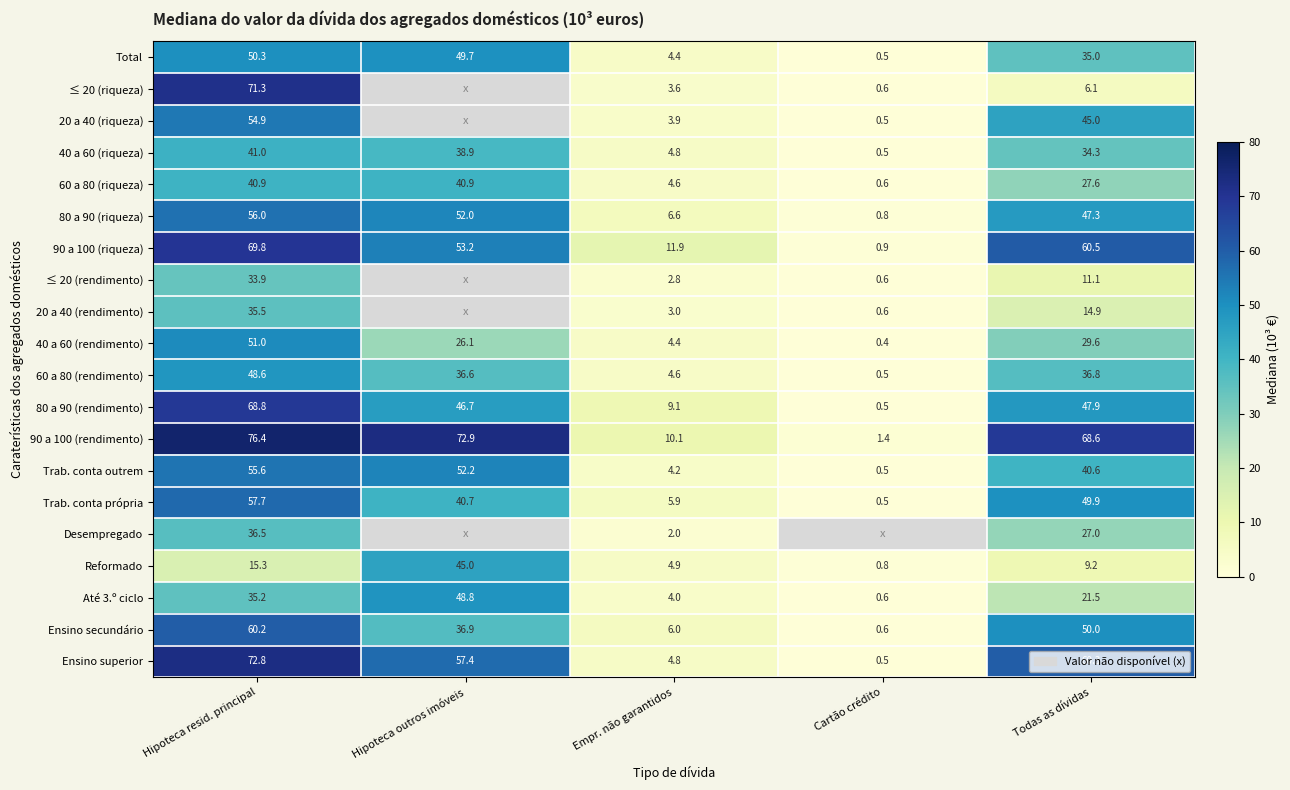

What is the difference between the maximum and minimum values in the Ensino superior series?

72.3